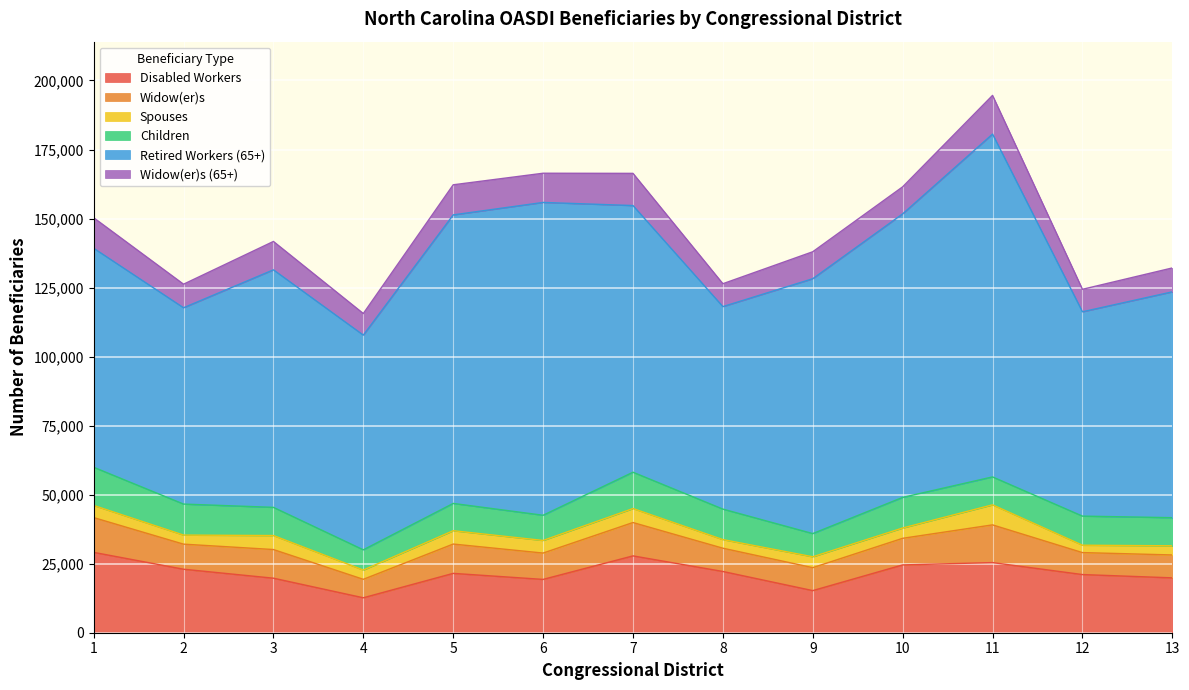

Rank the categories by Widow(er)s value from highest to lowest.

11, 1, 7, 5, 3, 10, 6, 2, 8, 9, 13, 12, 4